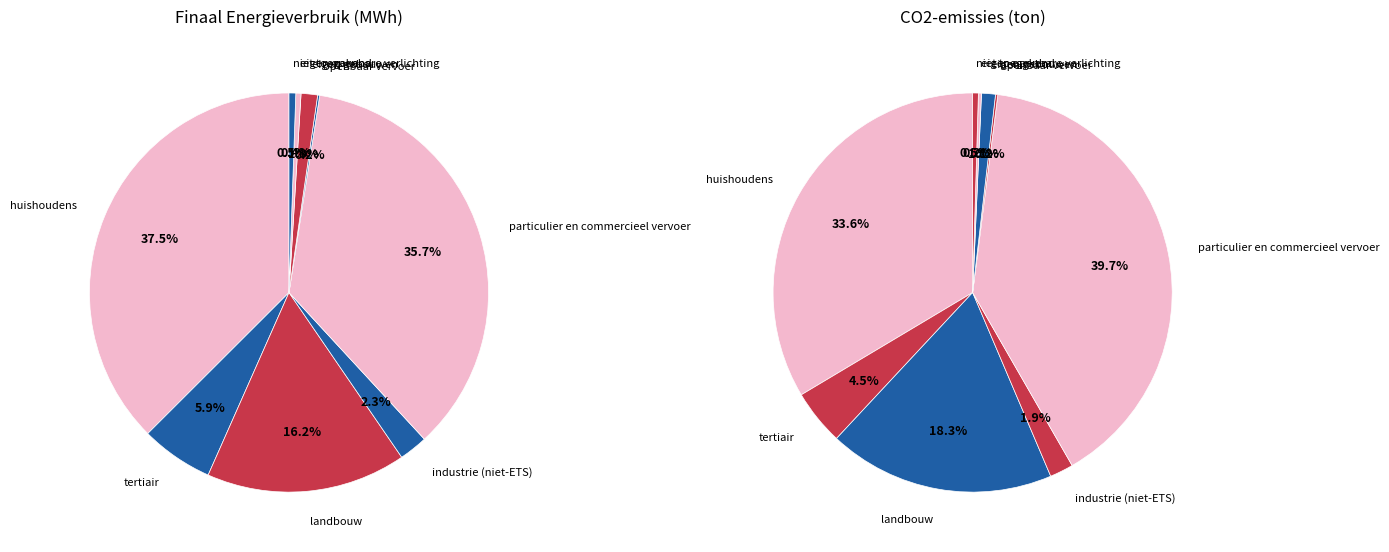

How many slices are in this pie chart?

9